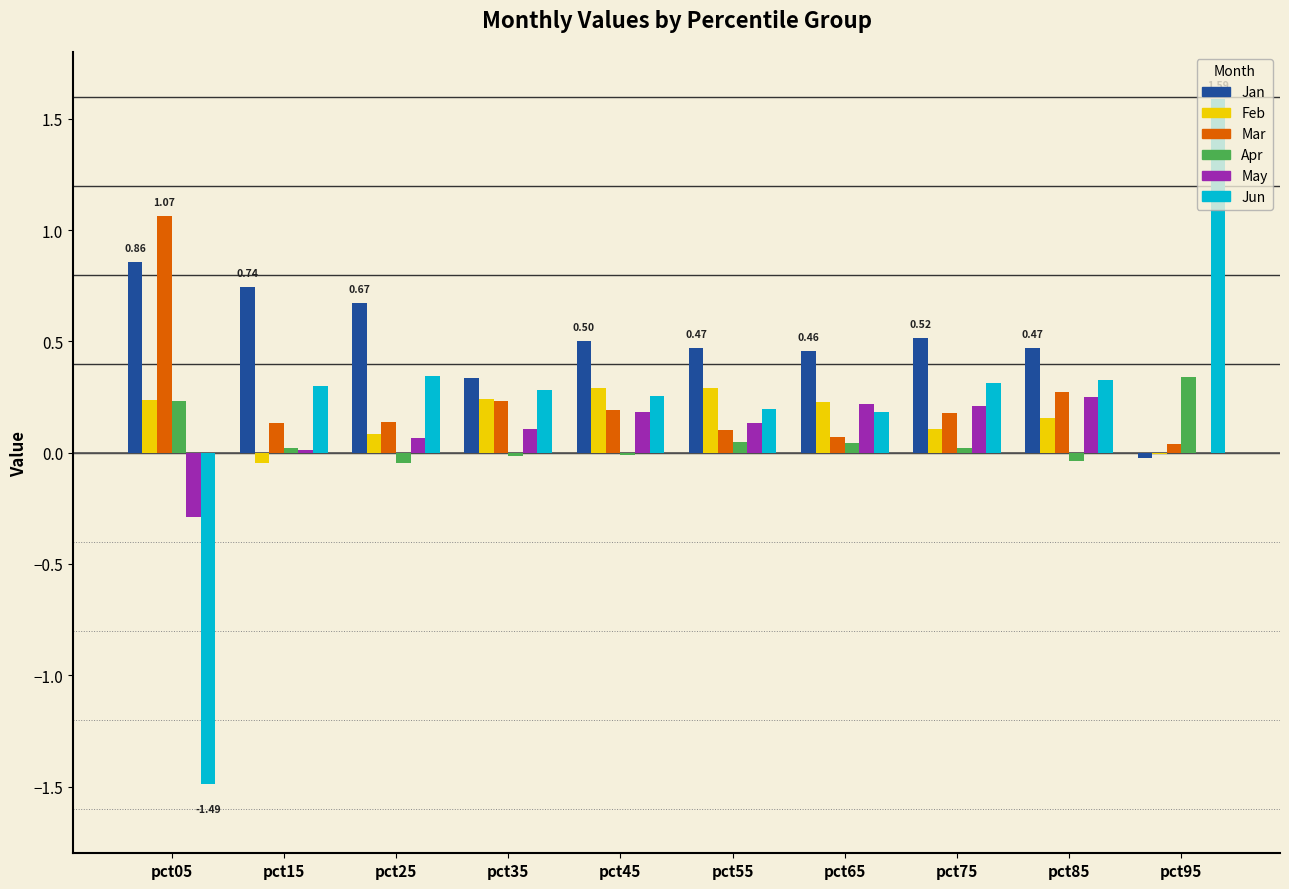

At which label is Feb closest to 0?

pct95